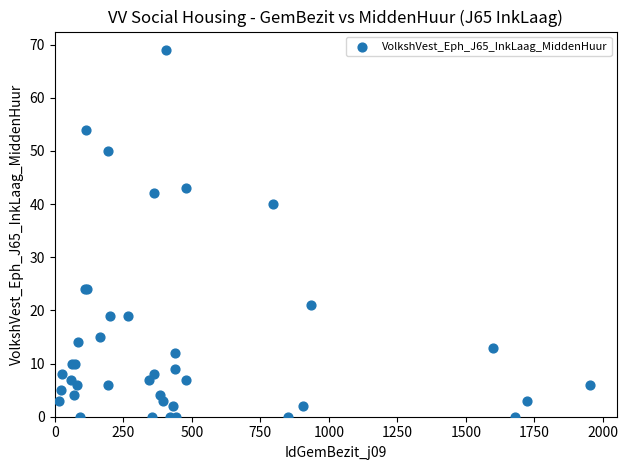

What Y value in the scatter plot is closest to 34?

40